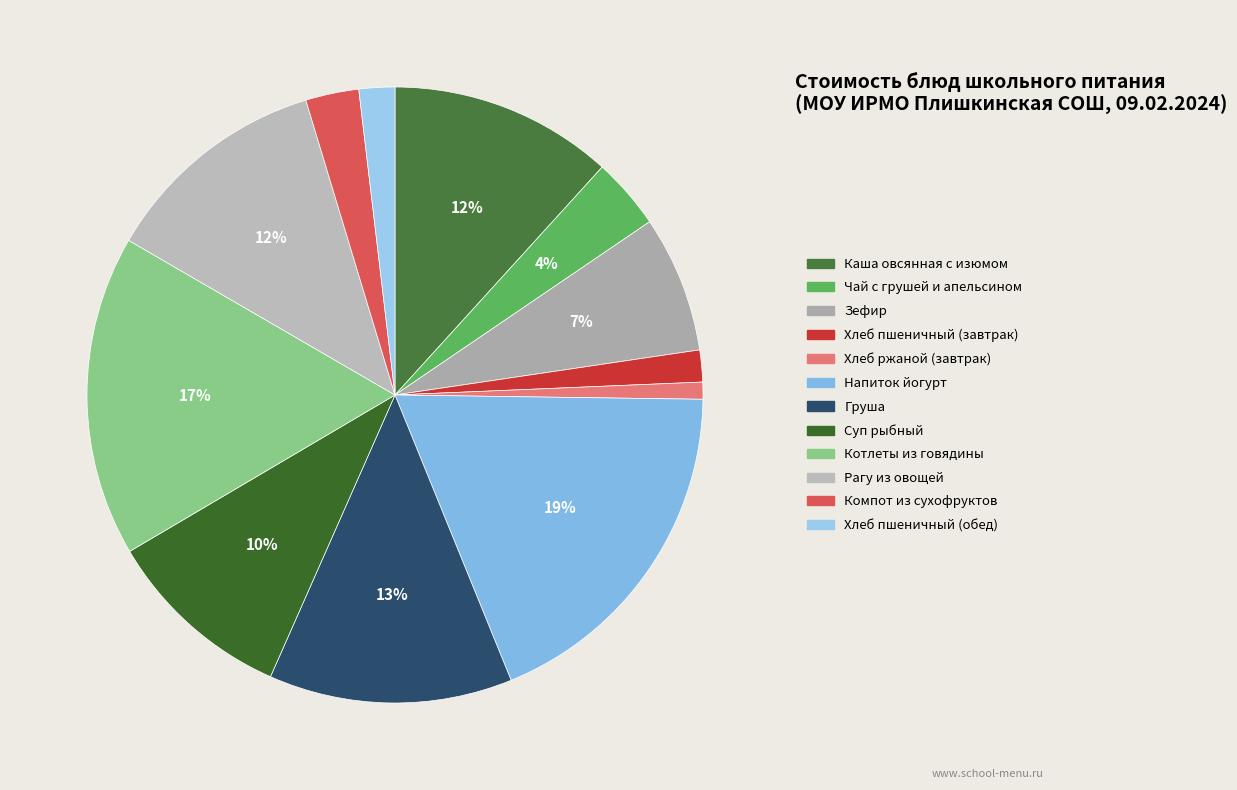

What is the ratio of the value at Каша овсянная с изюмом to the value at Суп рыбный?

1.2